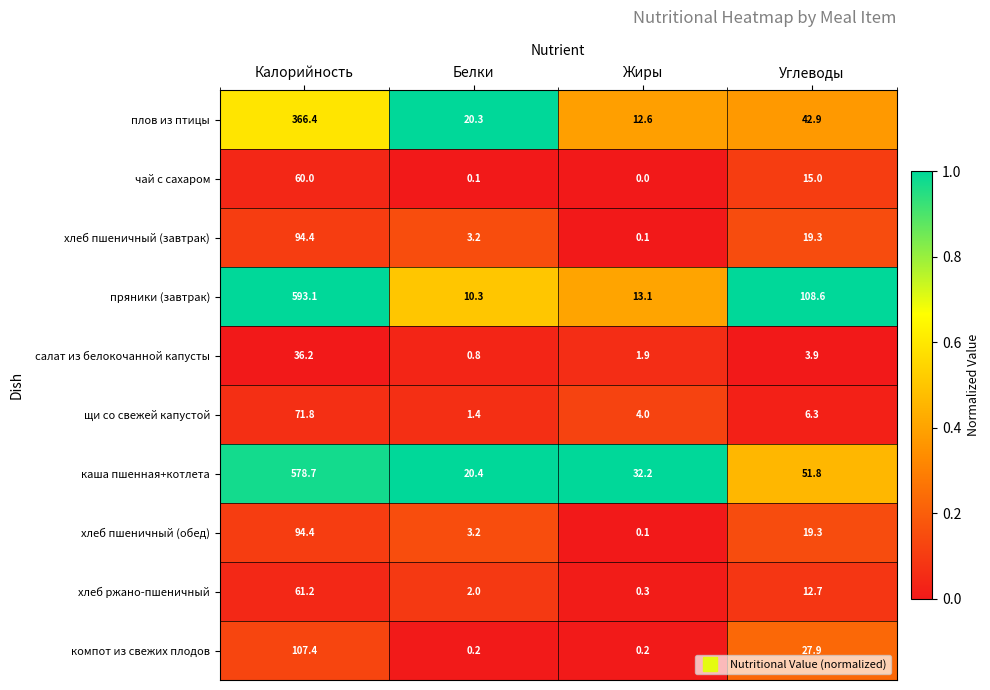

The пряники (завтрак) series shows 7.9 at Жиры. True or false?

False